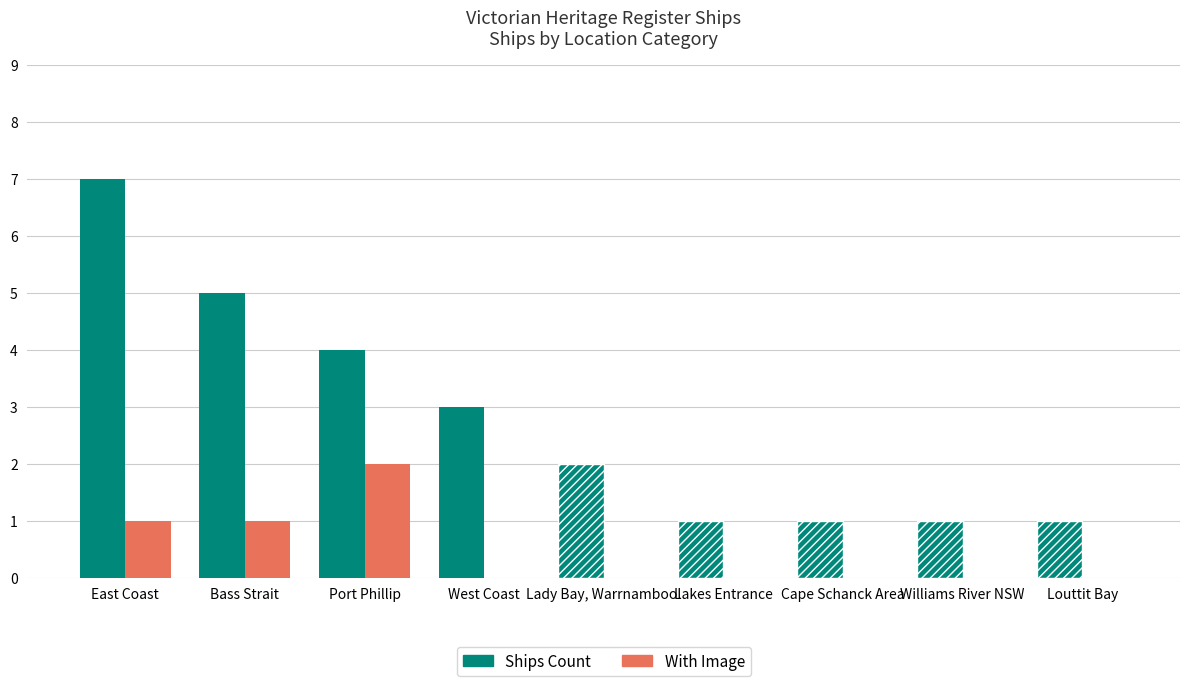

Reading right to left, list all the values displayed in this chart.

Ships Count: Louttit Bay=1	Williams River NSW=1	Cape Schanck Area=1	Lakes Entrance=1	Lady Bay, Warrnambool=2	West Coast=3	Port Phillip=4	Bass Strait=5	East Coast=7
With Image: Louttit Bay=0	Williams River NSW=0	Cape Schanck Area=0	Lakes Entrance=0	Lady Bay, Warrnambool=0	West Coast=0	Port Phillip=2	Bass Strait=1	East Coast=1